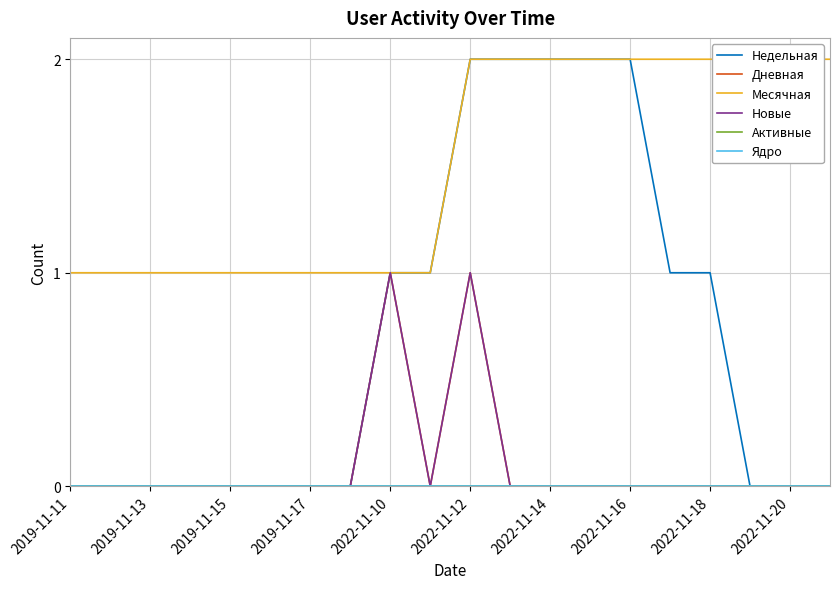

Is it true that Новые equals 0 at 13?

False